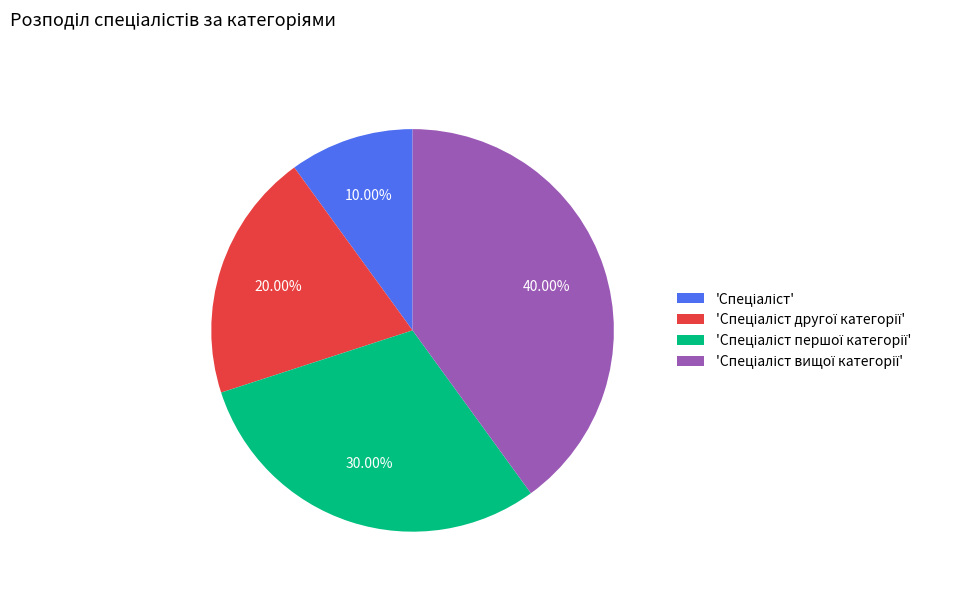

Is there any slice that represents more than half of the pie?

No